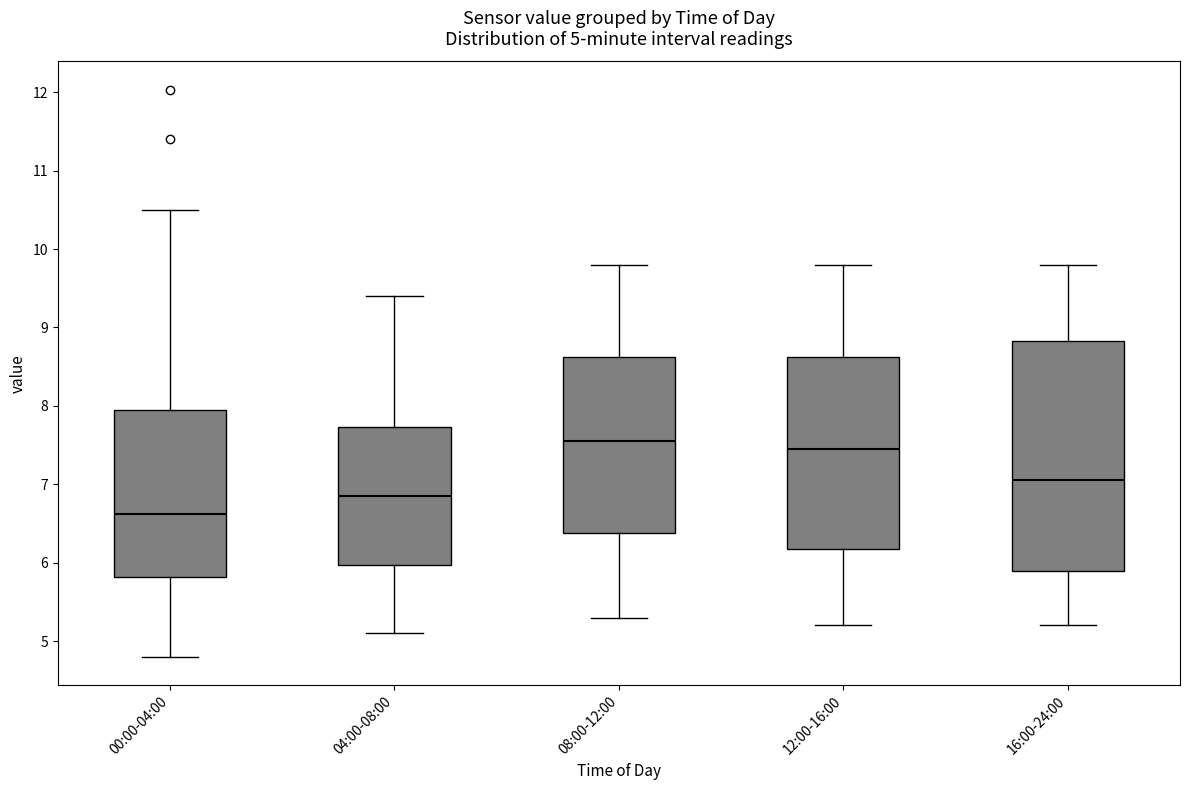

Which box is the tallest, from its lower edge to its upper edge?

16:00-24:00